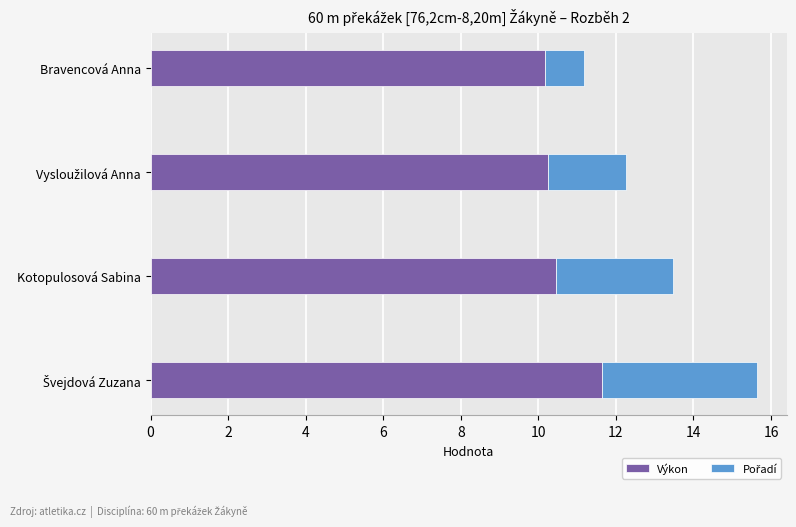

What is the average value of the Výkon series?

10.6